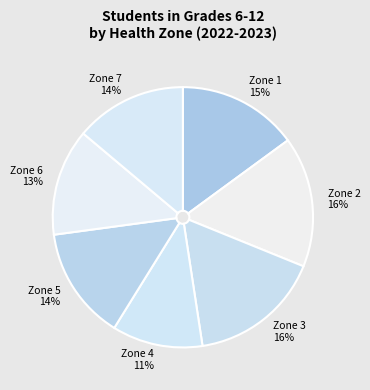

To the nearest percent, what is the difference between the largest and smallest slice percentages?

5%